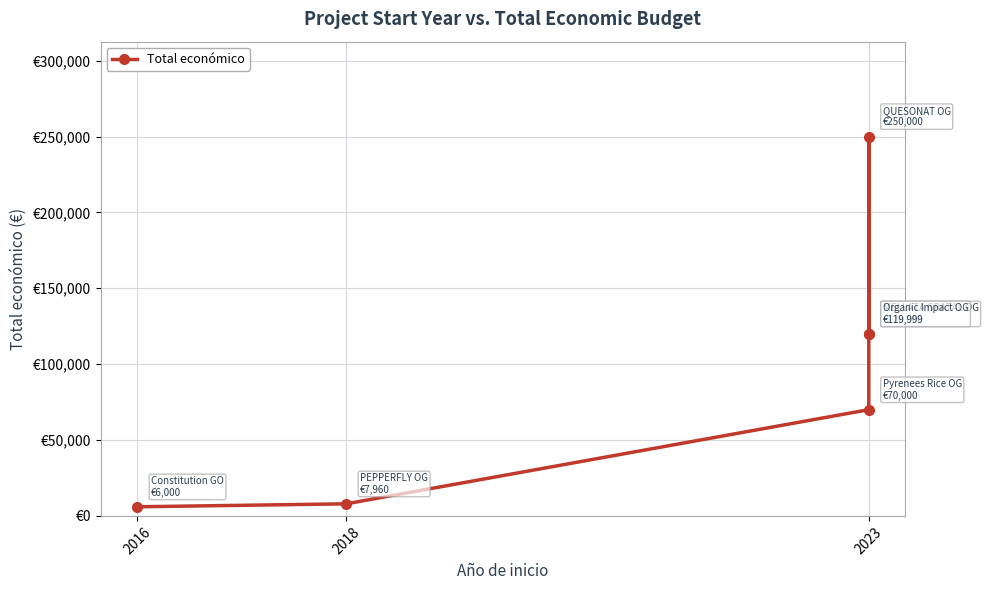

True or false: there are more than 2 points higher than both neighbors.

False